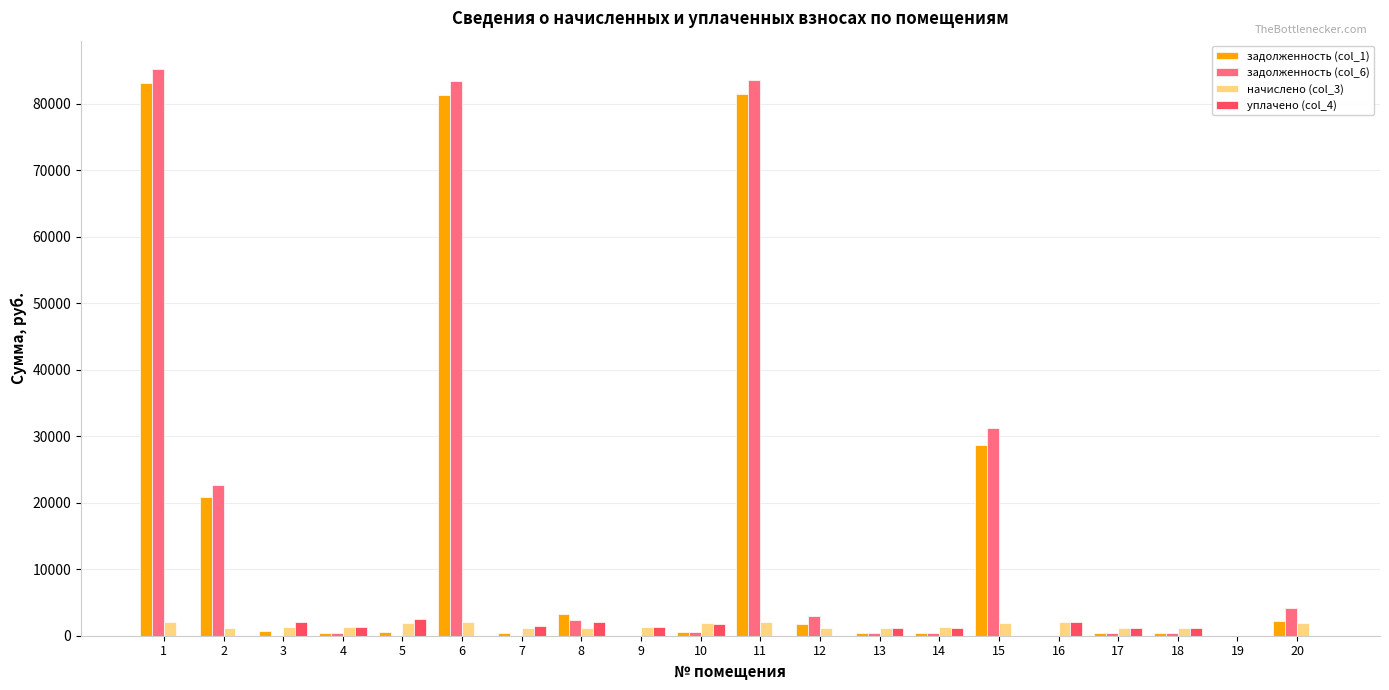

What is the maximum value for задолженность (col_1)?

83096.3